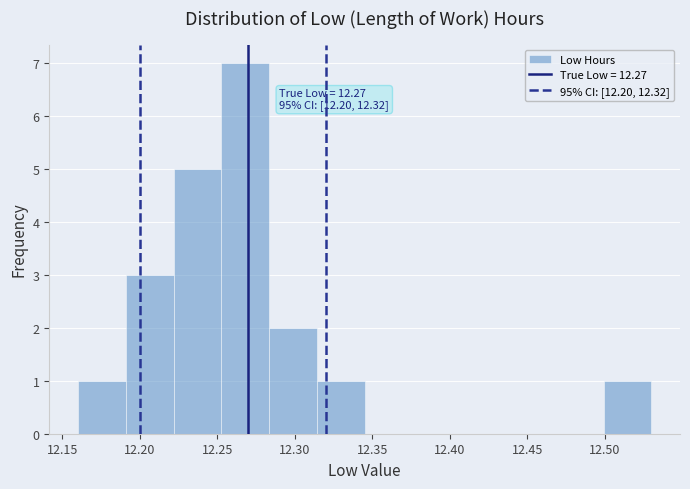

Which range on the x-axis has the tallest bar?

12.255 to 12.285